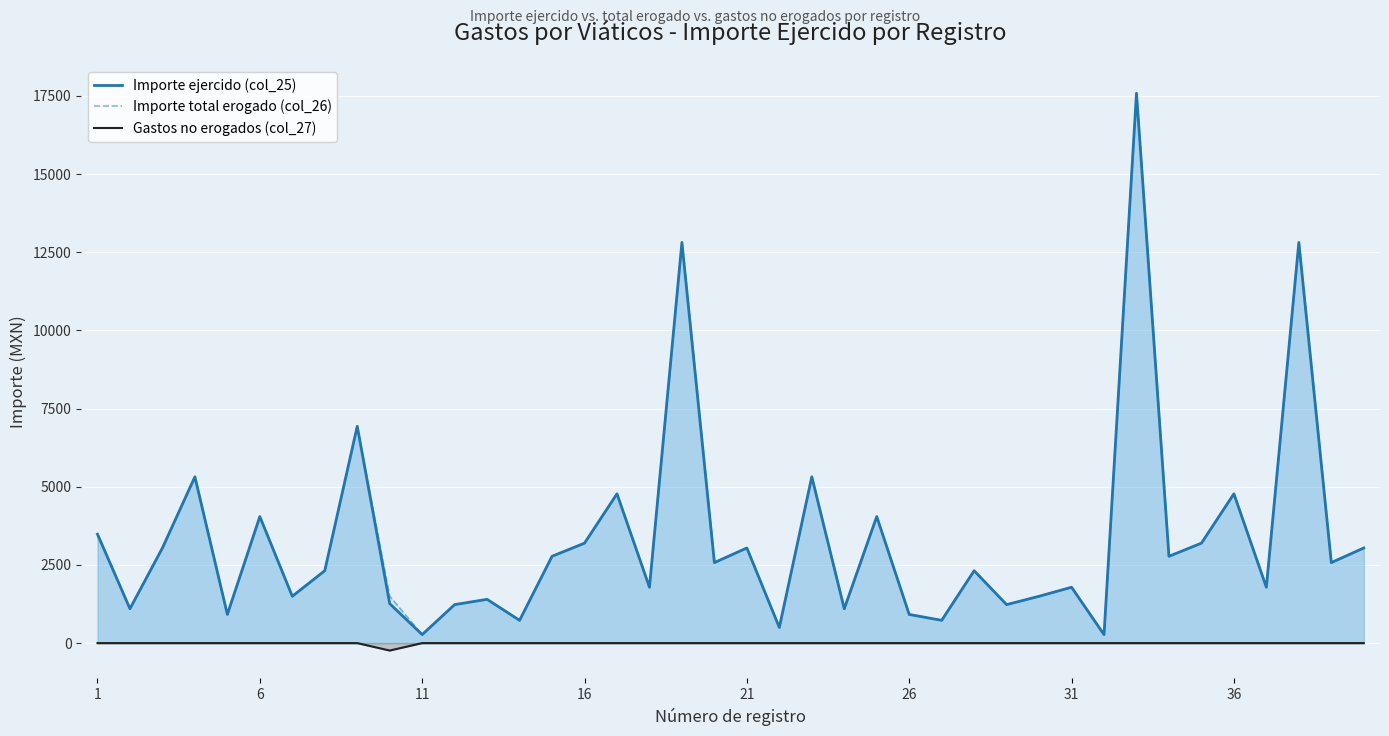

Reading right to left, transcribe all the data shown in this chart.

Importe ejercido (col_25): 3042.4	2575.0	12815.0	1786.8	4775.0	3196.5	2776.6	17587.4	272.0	1786.8	1498.0	1231.0	2315.4	728.0	917.0	4047.0	1099.2	5319.3	500.0	3042.4	2575.0	12815.0	1786.8	4775.0	3196.5	2776.6	728.0	1400.0	1231.0	272.0	1262.0	6934.8	2315.4	1498.0	4047.0	917.0	5319.0	3042.4	1099.2	3482.8
Importe total erogado (col_26): 3042.4	2575.0	12815.0	1786.8	4775.0	3196.5	2776.6	17587.4	272.0	1786.8	1498.0	1231.0	2315.4	728.0	917.0	4047.0	1099.2	5319.3	500.0	3042.4	2575.0	12815.0	1786.8	4775.0	3196.5	2776.6	728.0	1400.0	1231.0	272.0	1500.0	6934.8	2315.4	1498.0	4047.0	917.0	5319.0	3042.4	1099.2	3482.8
Gastos no erogados (col_27): 0.0	0.0	0.0	0.0	0.0	0.0	0.0	0.0	0.0	0.0	0.0	0.0	0.0	0.0	0.0	0.0	0.0	0.0	0.0	0.0	0.0	0.0	0.0	0.0	0.0	0.0	0.0	0.0	0.0	0.0	-238.0	0.0	0.0	0.0	0.0	0.0	0.0	0.0	0.0	0.0